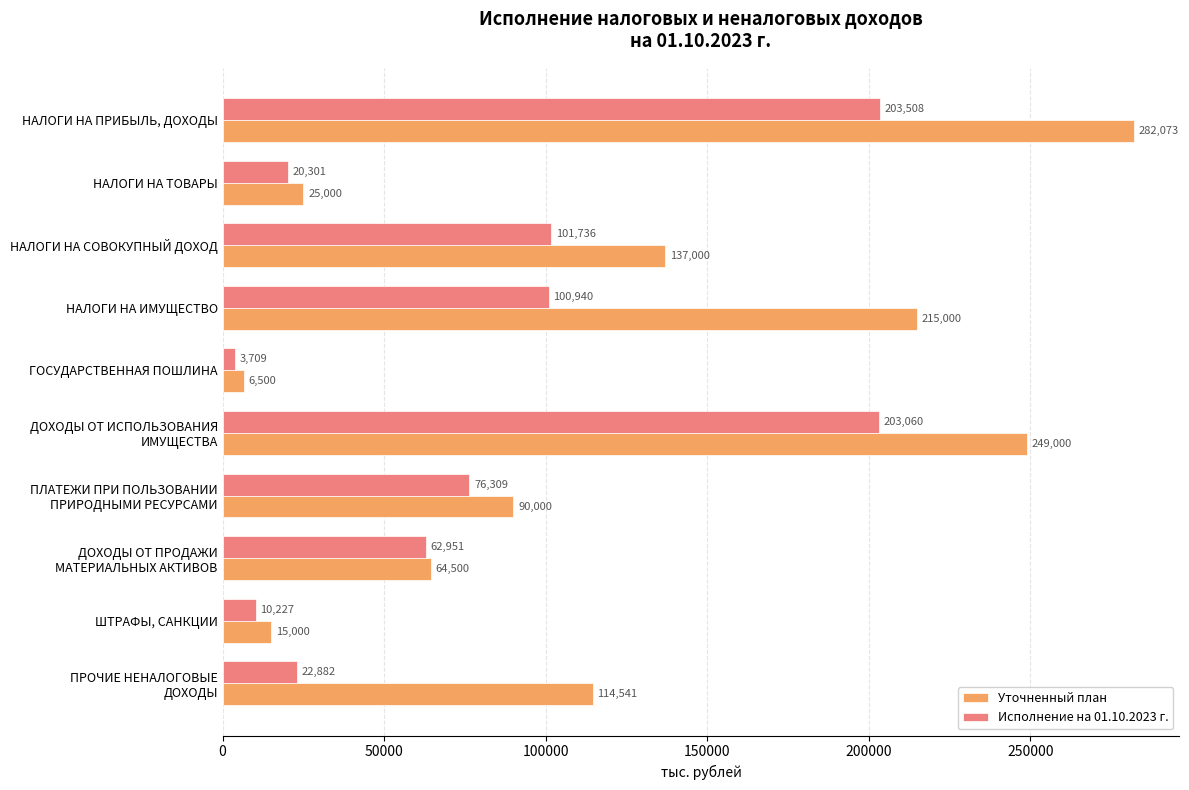

Rank the series by their maximum value, from highest to lowest.

Уточненный план, Исполнение на 01.10.2023 г.